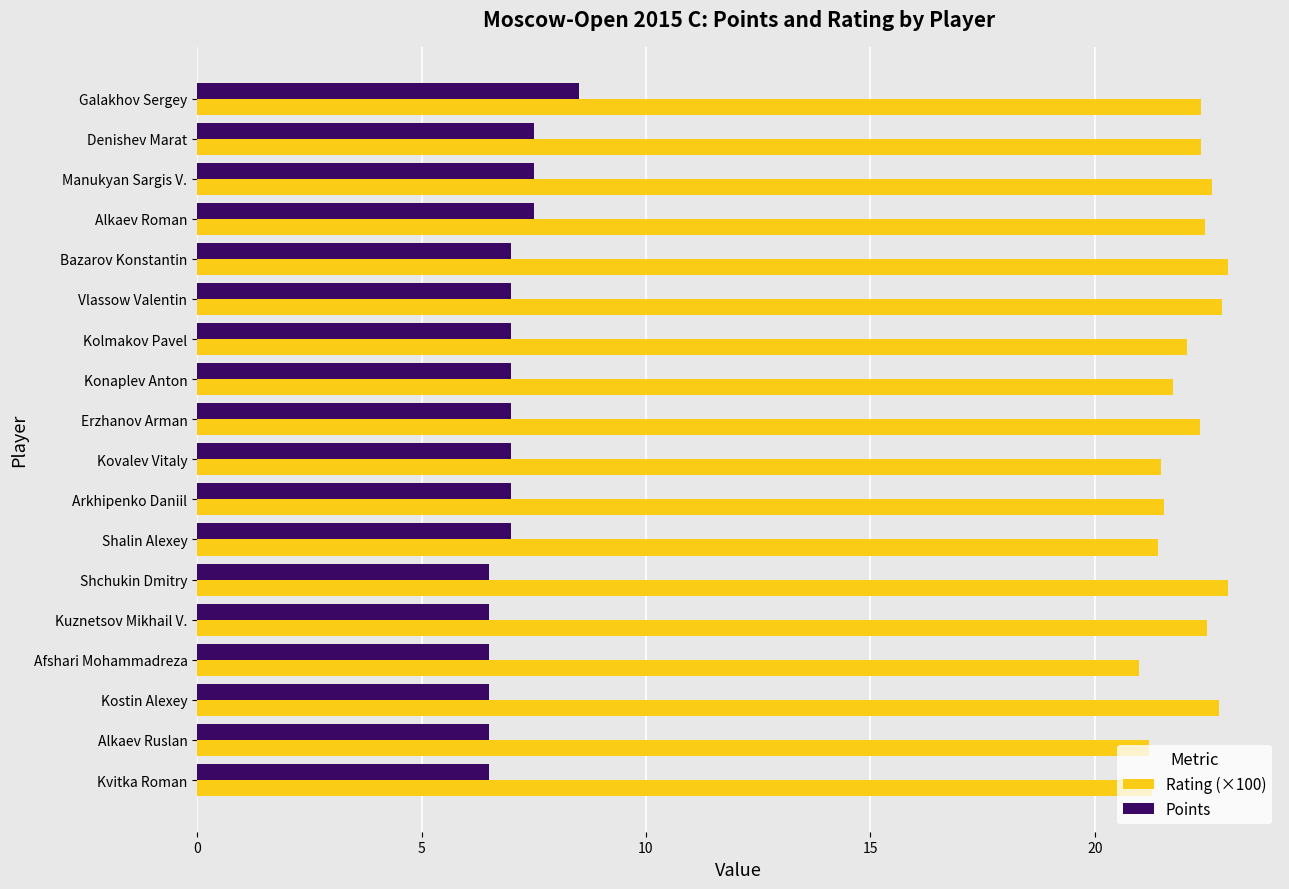

What is the greatest value displayed?

23.0